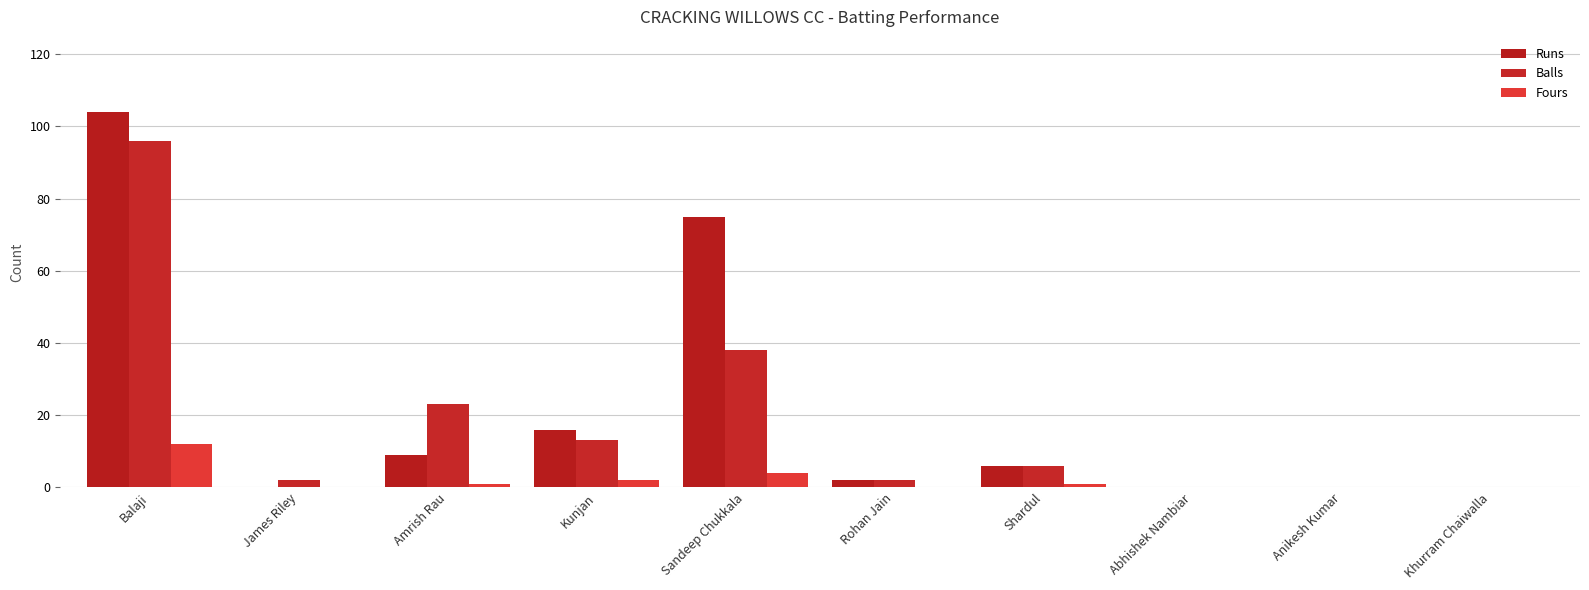

What is the label of the 10th bar from the right?

Balaji